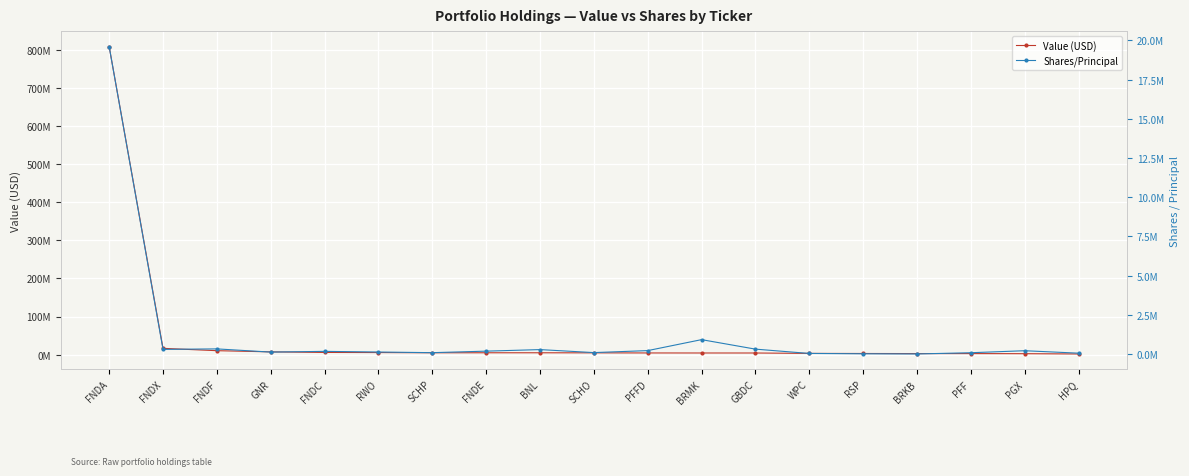

Is the value of Shares/Principal at GBDC greater than the value of Value (USD) at FNDX?

No